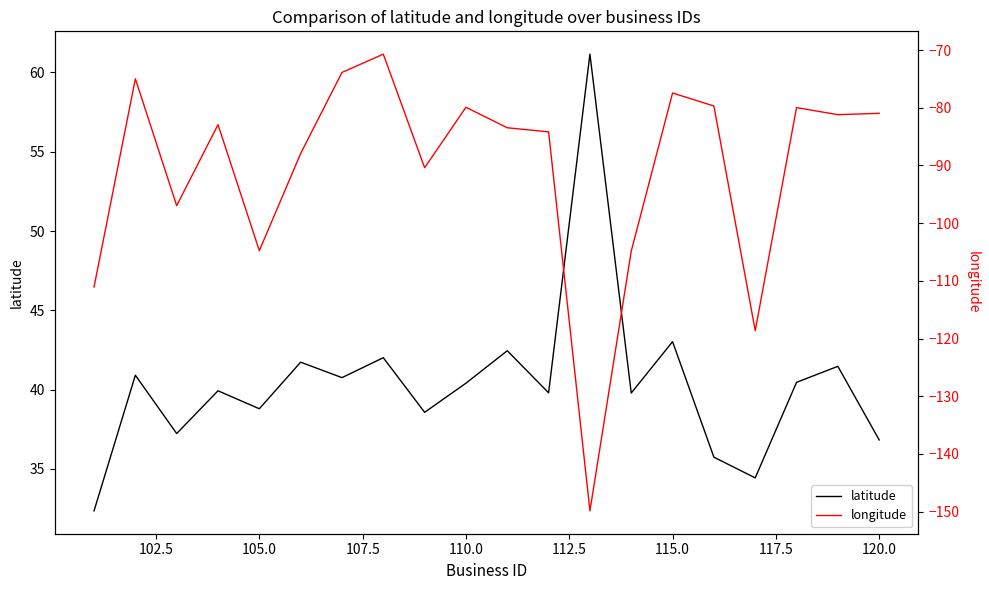

What is the minimum value for longitude?

-149.9